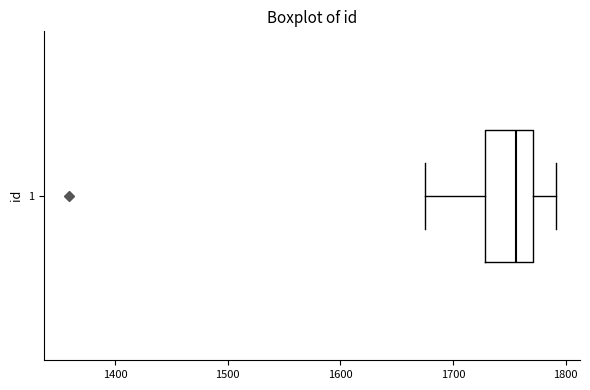

Read this box plot against the x-axis: the position of the median line, the range covered by the box, and the ends of both whiskers. The values are not printed on the chart, so give them approximately, as read against the axis.

median 1760, box 1730 to 1770, whiskers 1680 to 1790